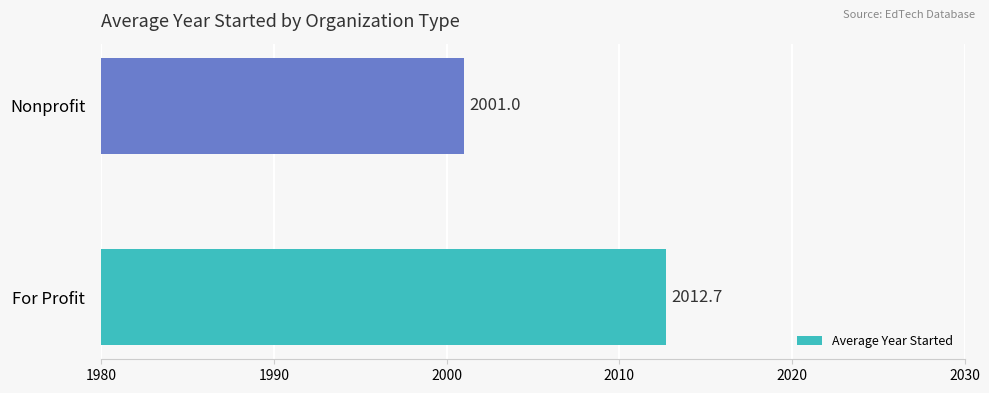

Reading top to bottom, extract all data points from this chart.

2001.0	2012.7